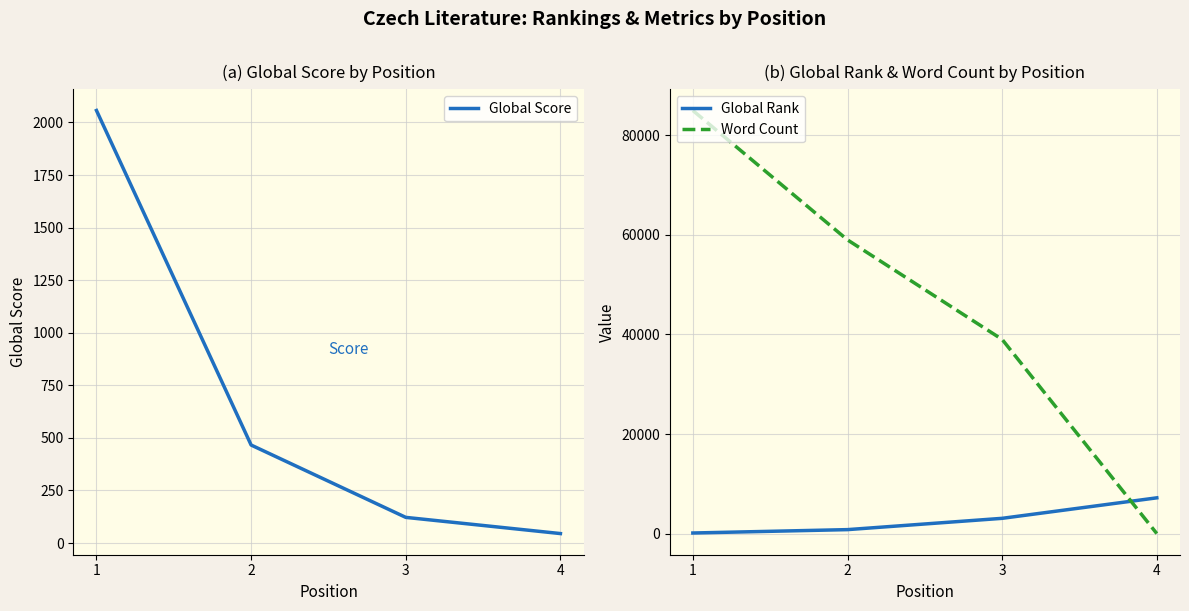

What is the total value across all series at 4?

7224